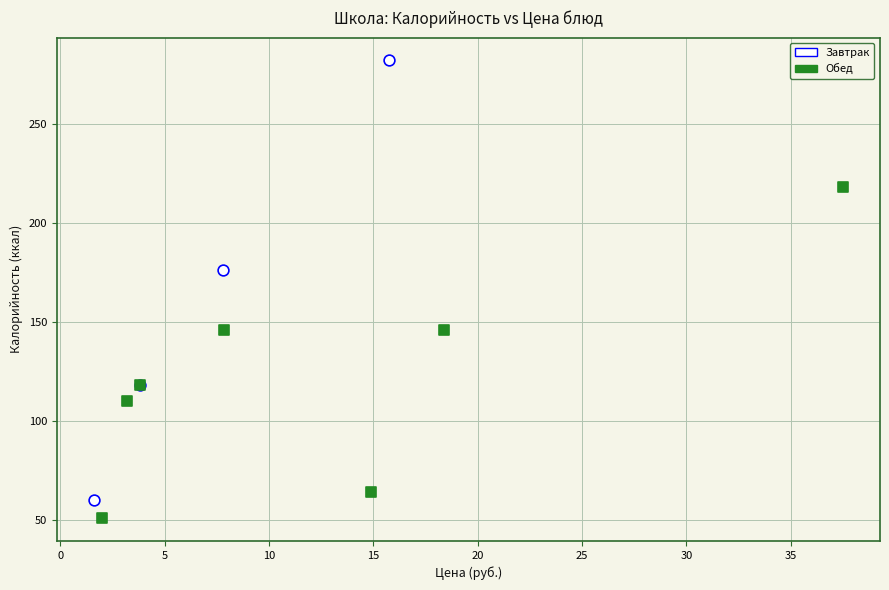

Which series contains the lowest Y value?

Обед